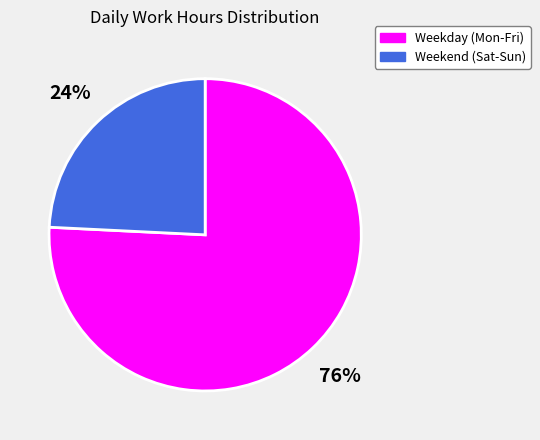

Count the number of slices in the pie.

2